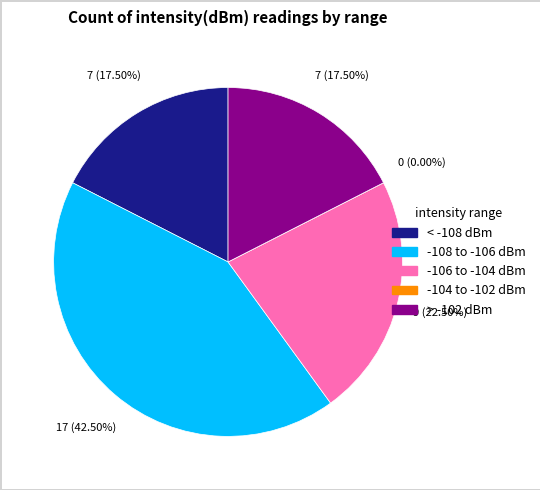

Count the number of slices in the pie.

5